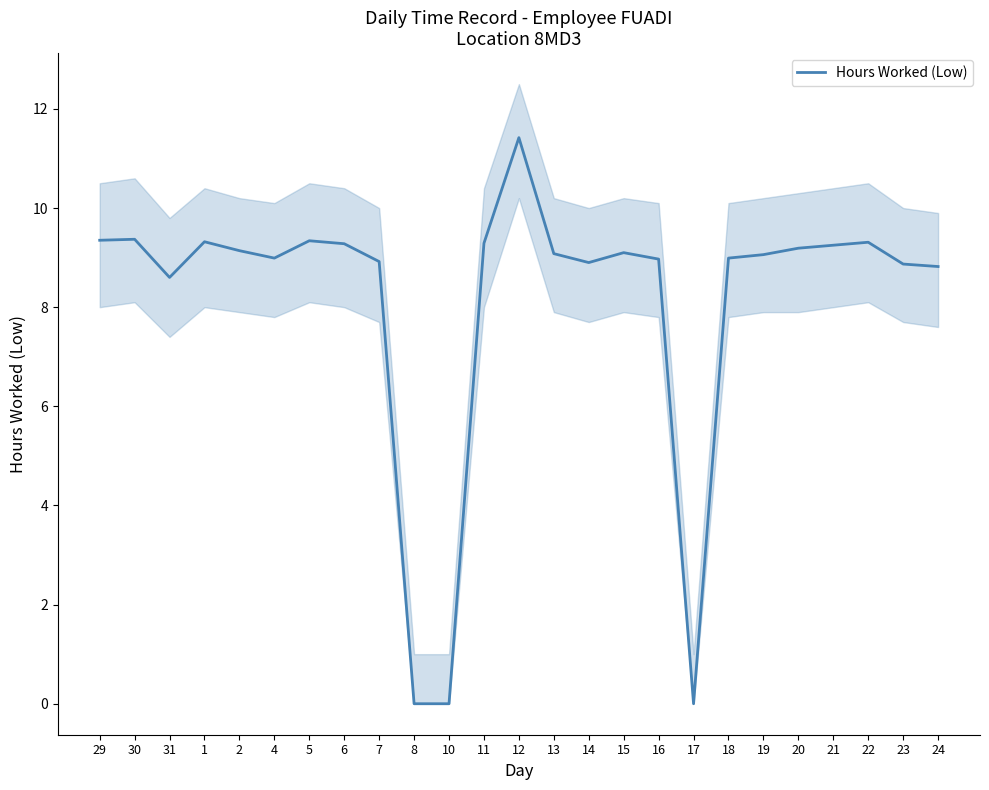

Which has a higher value, 24 or 19?

19